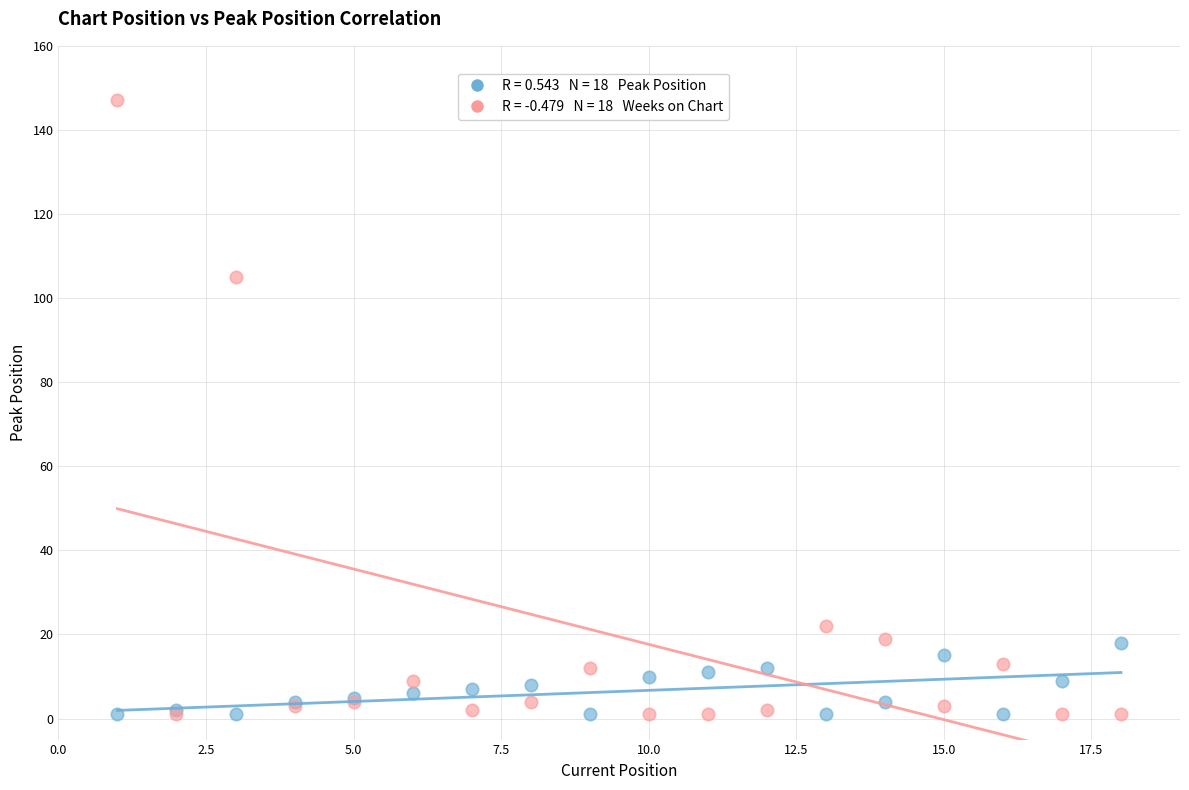

Across all series, what Y value is closest to 74?

105